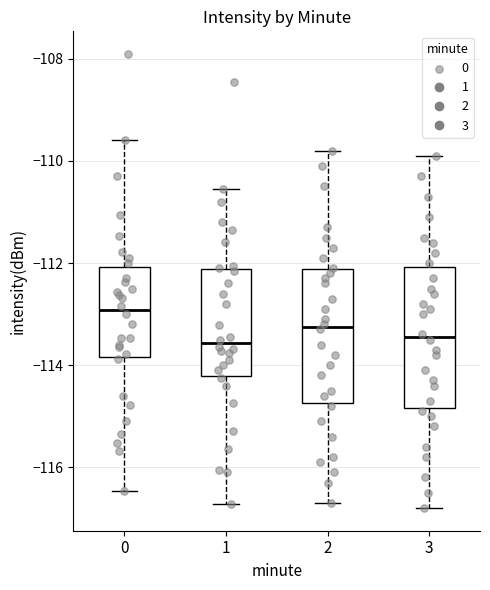

Reading left to right, transcribe this box plot: for each box, give where its median line is, the range the box spans, and where its two whiskers end, as read against the y-axis. The values are not printed on the chart, so give them approximately, as read against the axis.

0: median -113.0, box -113.8 to -112.0, whiskers -116.4 to -109.6
1: median -113.6, box -114.2 to -112.2, whiskers -116.8 to -110.6
2: median -113.2, box -114.8 to -112.2, whiskers -116.6 to -109.8
3: median -113.4, box -114.8 to -112.0, whiskers -116.8 to -109.8